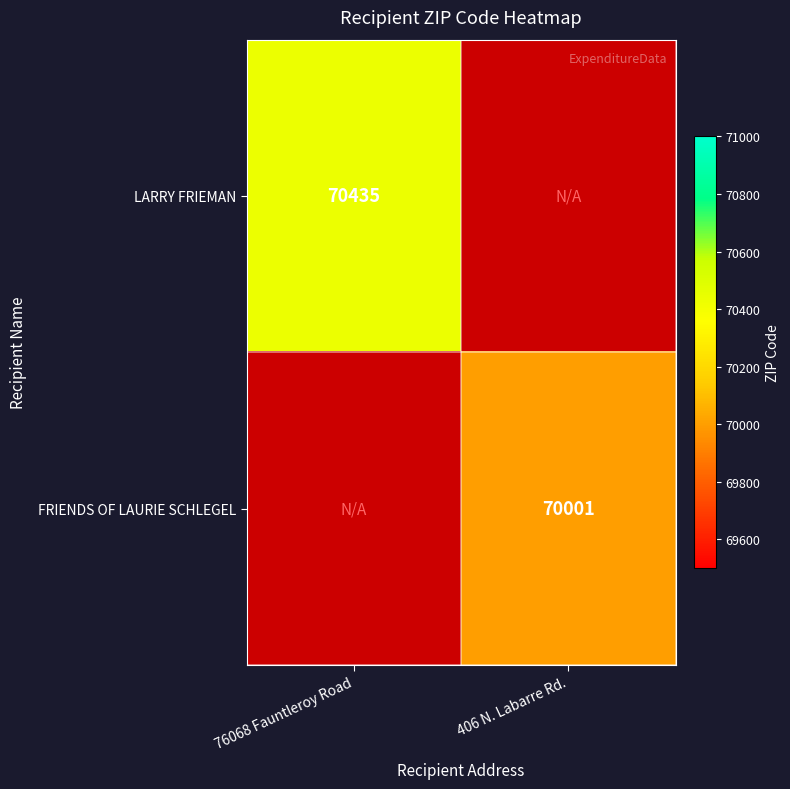

The LARRY FRIEMAN series shows 70435 at 76068 Fauntleroy Road. True or false?

True